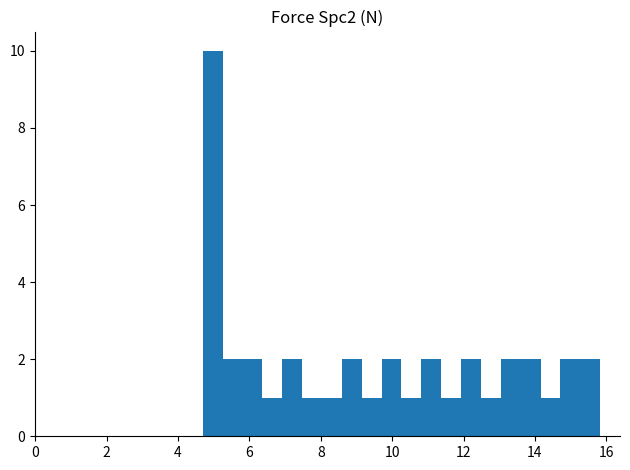

Read against the x-axis, roughly where is the centre of the tallest bar?

5.0